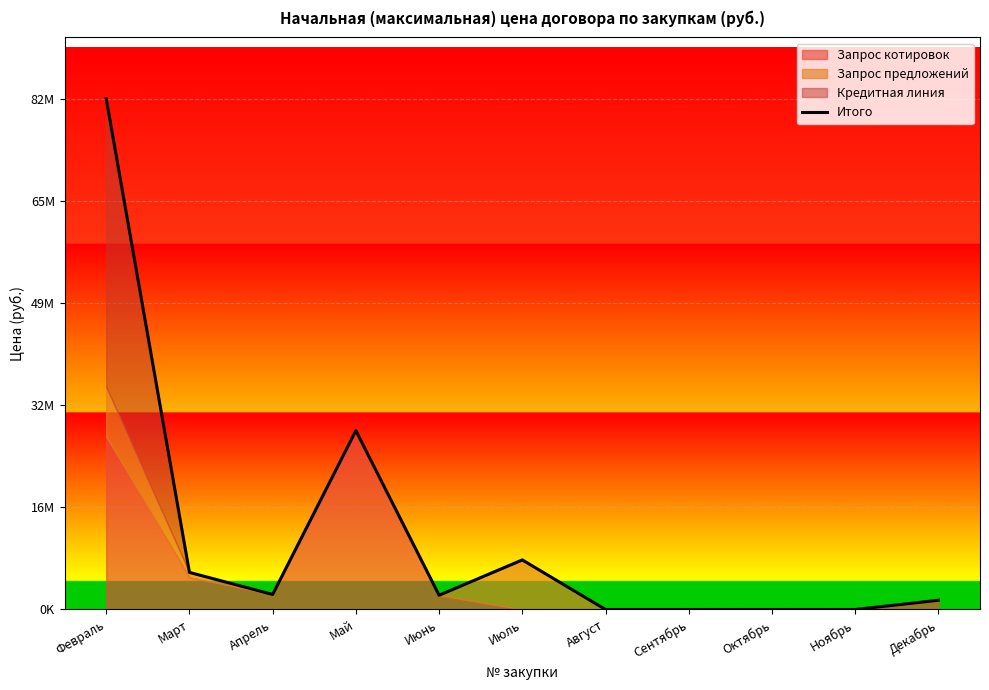

How many interior local peaks (higher than both neighbors) does the data have?

2